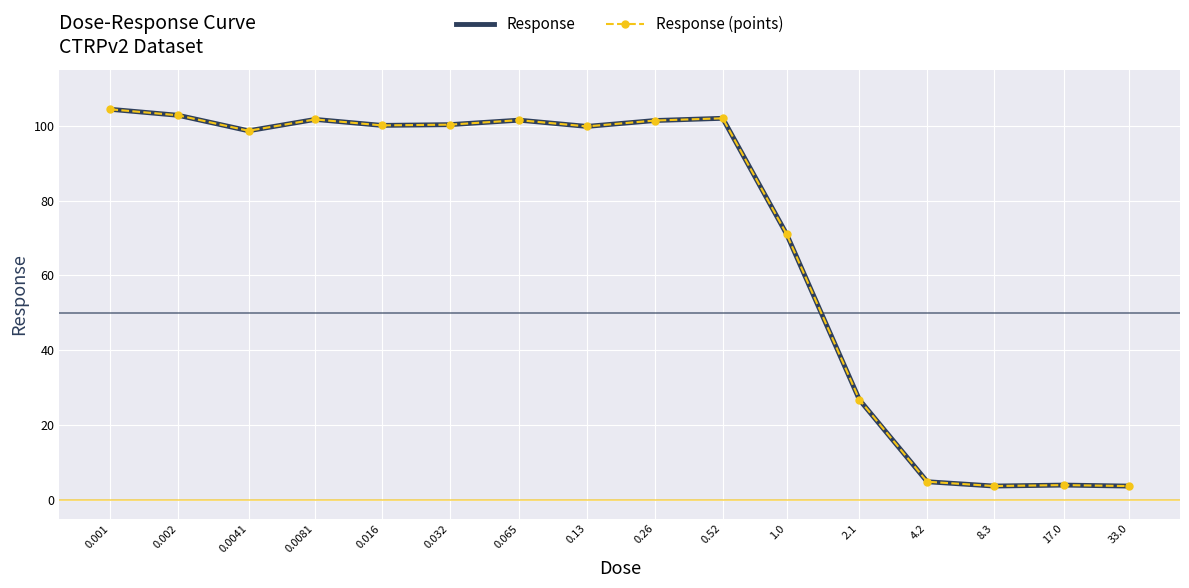

Which series has the largest range (max minus min)?

Response